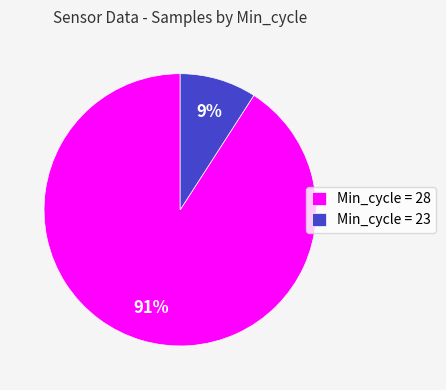

Combined, do Min_cycle = 23 and Min_cycle = 28 account for over 50%?

Yes